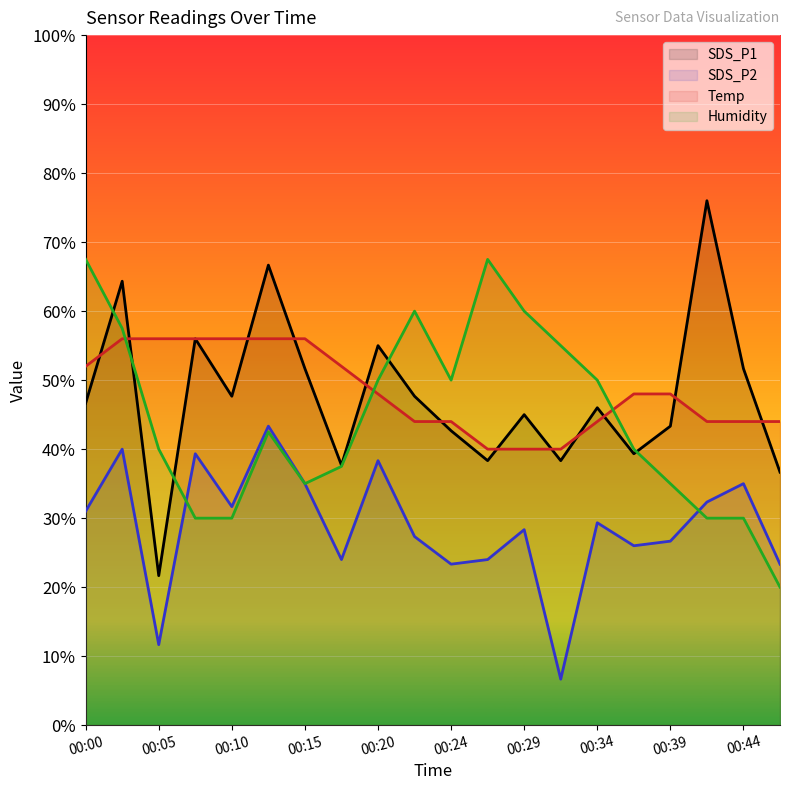

Reading left to right, extract all data points from this chart.

SDS_P1: 46.7	64.3	21.7	56.0	47.7	66.7	51.7	37.7	55.0	47.7	42.7	38.3	45.0	38.3	46.0	39.3	43.3	76.0	51.7	36.7
SDS_P2: 31.0	40.0	11.7	39.3	31.7	43.3	35.0	24.0	38.3	27.3	23.3	24.0	28.3	6.7	29.3	26.0	26.7	32.3	35.0	23.3
Temp: 52.0	56.0	56.0	56.0	56.0	56.0	56.0	52.0	48.0	44.0	44.0	40.0	40.0	40.0	44.0	48.0	48.0	44.0	44.0	44.0
Humidity: 67.5	57.5	40.0	30.0	30.0	42.5	35.0	37.5	50.0	60.0	50.0	67.5	60.0	55.0	50.0	40.0	35.0	30.0	30.0	20.0